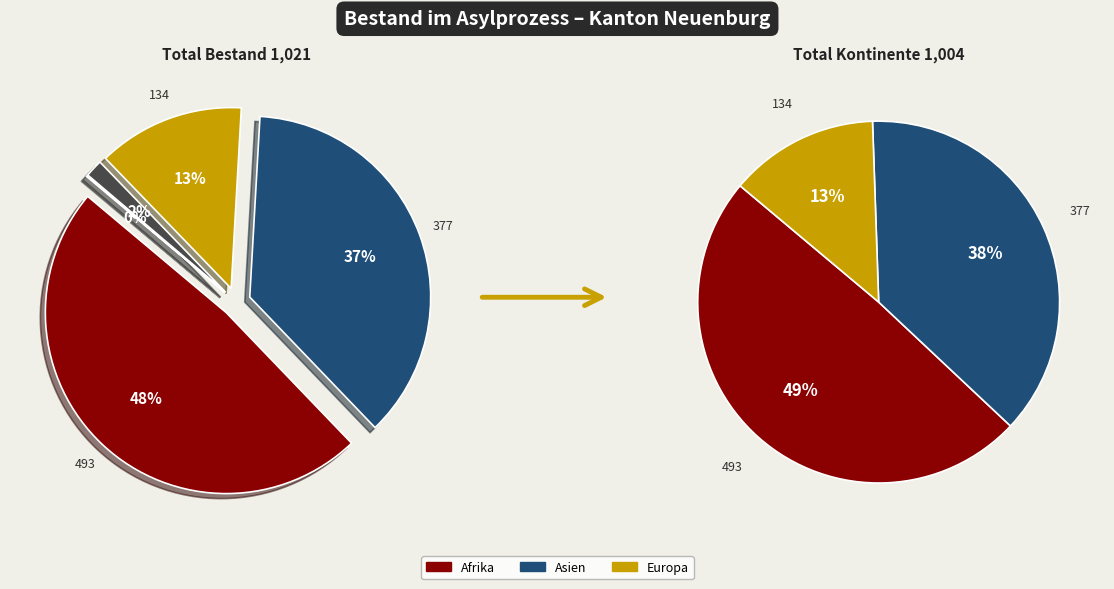

To the nearest percent, what portion does Herkunft unbekannt represent?

2%